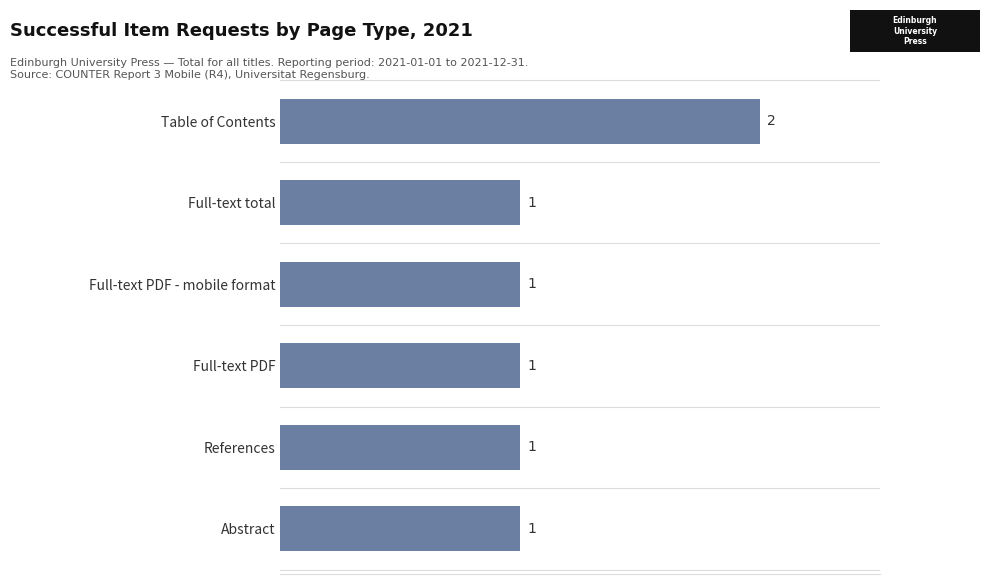

What is the ratio of the value at Full-text PDF to the value at Full-text PDF - mobile format?

1.0